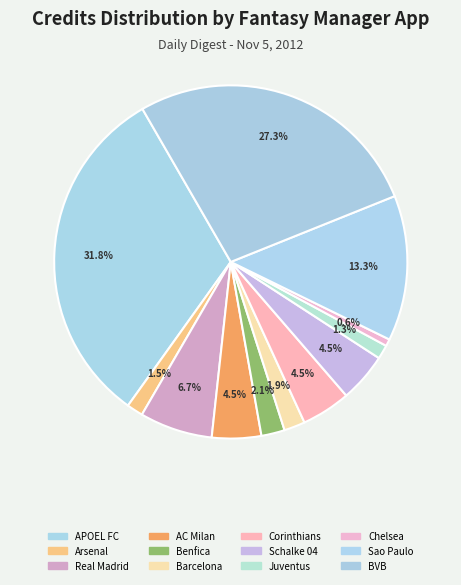

How many slices are in this pie chart?

12